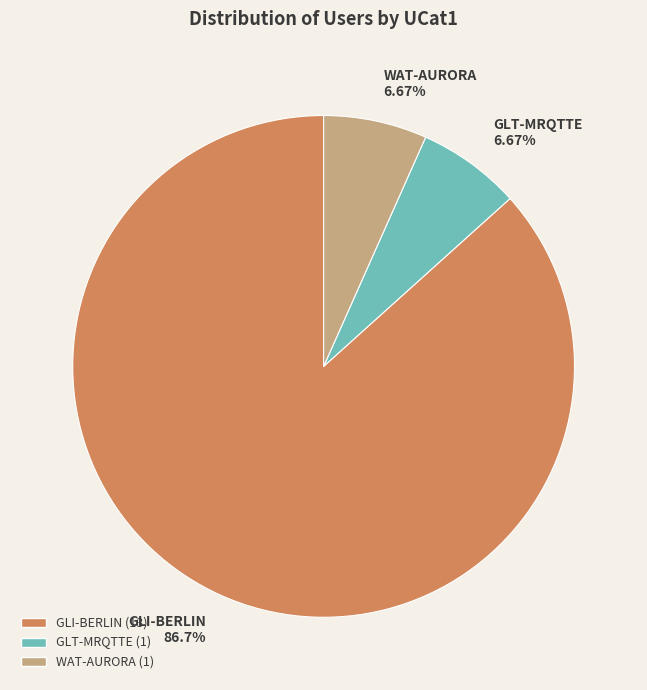

How many segments does this pie chart have?

3